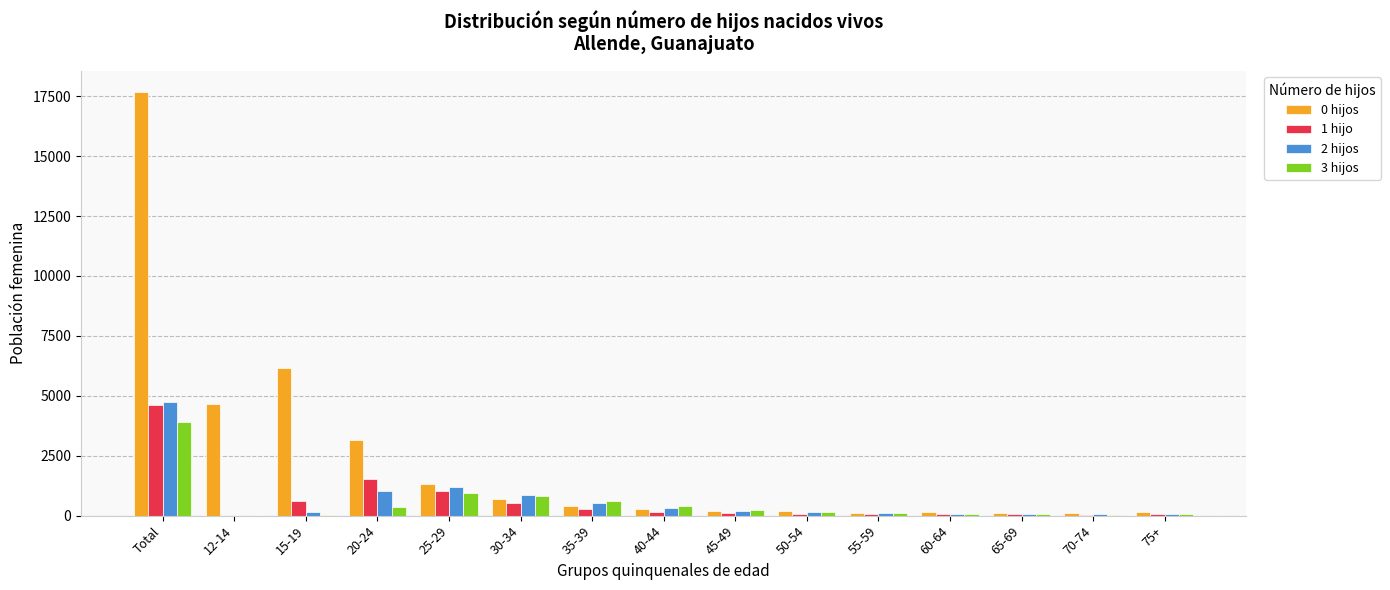

Is the value of 1 hijo at 25-29 greater than the value of 0 hijos at 12-14?

No